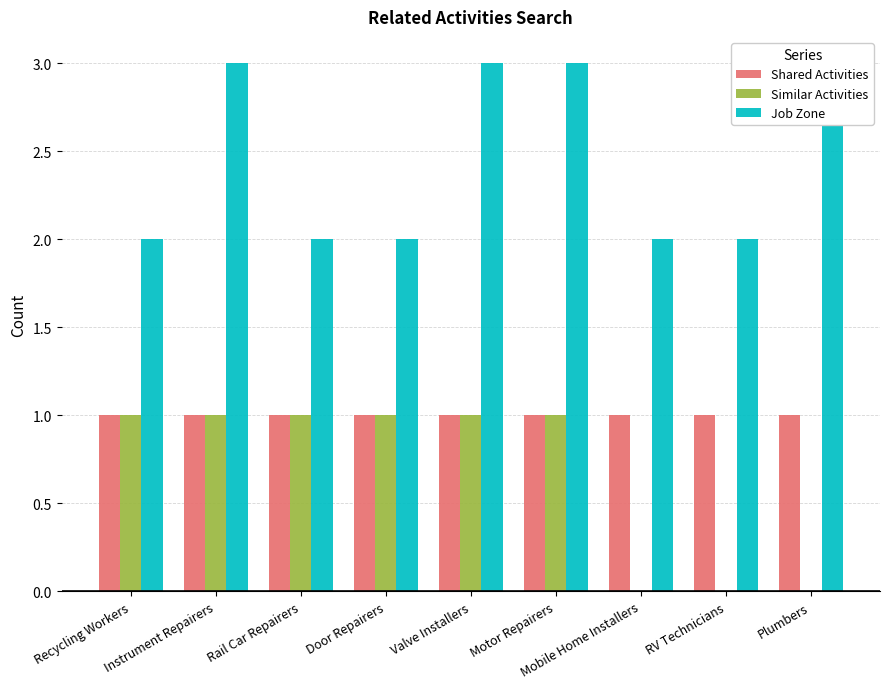

What is the label of the 3rd bar from the left?

Rail Car Repairers